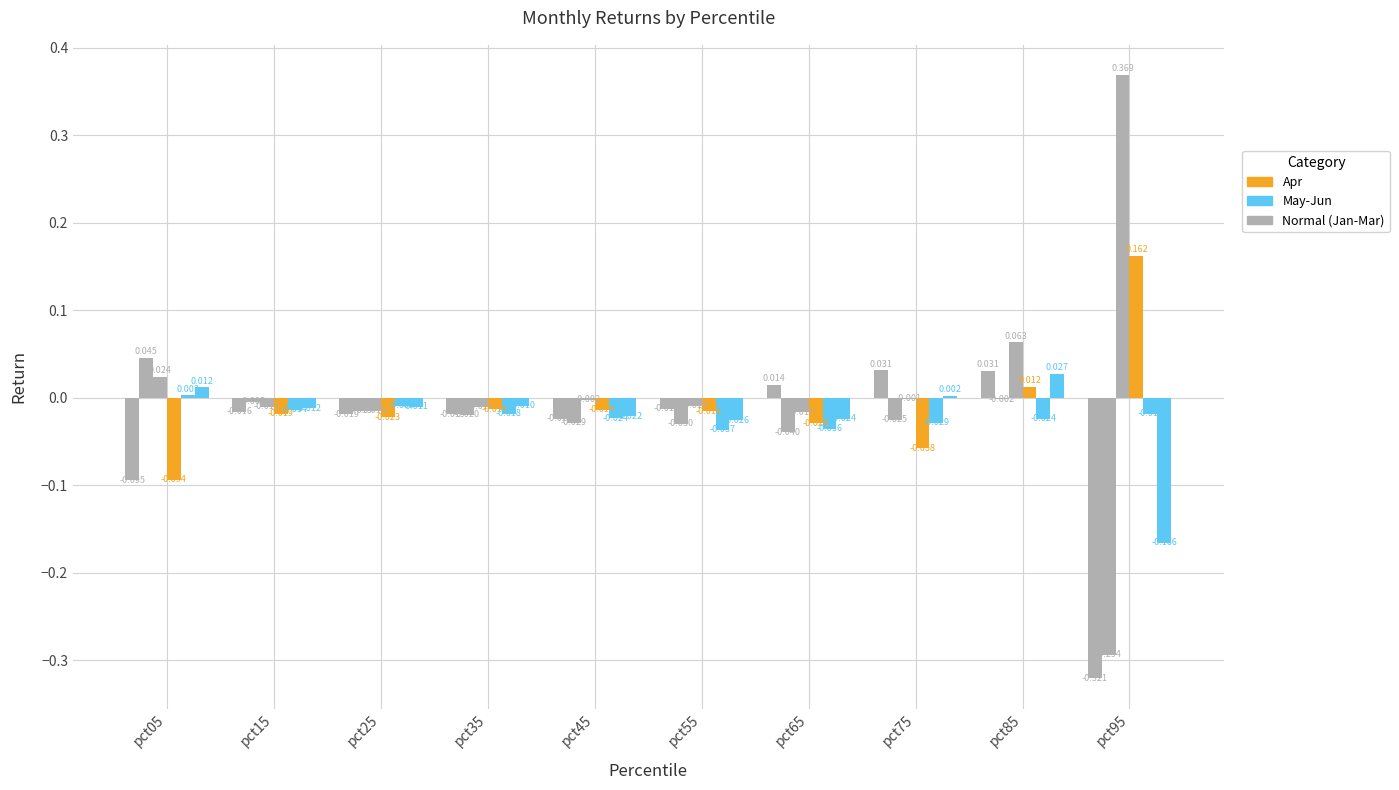

Reading left to right, transcribe all the data shown in this chart.

Jan: pct05=-0.1	pct15=-0.0	pct25=-0.0	pct35=-0.0	pct45=-0.0	pct55=-0.0	pct65=0.0	pct75=0.0	pct85=0.0	pct95=-0.3
Feb: pct05=0.0	pct15=-0.0	pct25=-0.0	pct35=-0.0	pct45=-0.0	pct55=-0.0	pct65=-0.0	pct75=-0.0	pct85=-0.0	pct95=-0.3
Mar: pct05=0.0	pct15=-0.0	pct25=-0.0	pct35=-0.0	pct45=-0.0	pct55=-0.0	pct65=-0.0	pct75=-0.0	pct85=0.1	pct95=0.4
Apr: pct05=-0.1	pct15=-0.0	pct25=-0.0	pct35=-0.0	pct45=-0.0	pct55=-0.0	pct65=-0.0	pct75=-0.1	pct85=0.0	pct95=0.2
May: pct05=0.0	pct15=-0.0	pct25=-0.0	pct35=-0.0	pct45=-0.0	pct55=-0.0	pct65=-0.0	pct75=-0.0	pct85=-0.0	pct95=-0.0
Jun: pct05=0.0	pct15=-0.0	pct25=-0.0	pct35=-0.0	pct45=-0.0	pct55=-0.0	pct65=-0.0	pct75=0.0	pct85=0.0	pct95=-0.2